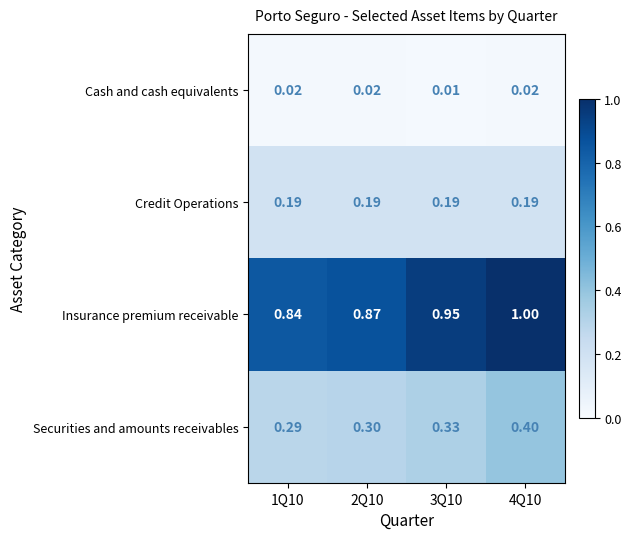

At 3Q10, list the series in order from largest to smallest.

Insurance premium receivable, Securities and amounts receivables, Credit Operations, Cash and cash equivalents